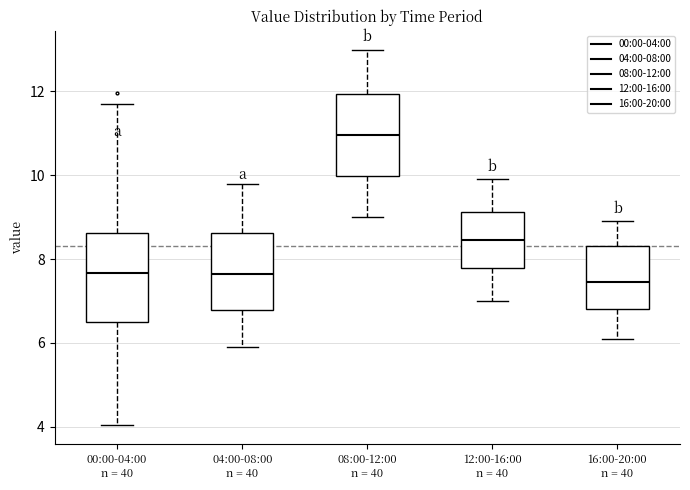

Which box's median line is the highest?

08:00-12:00 n = 40